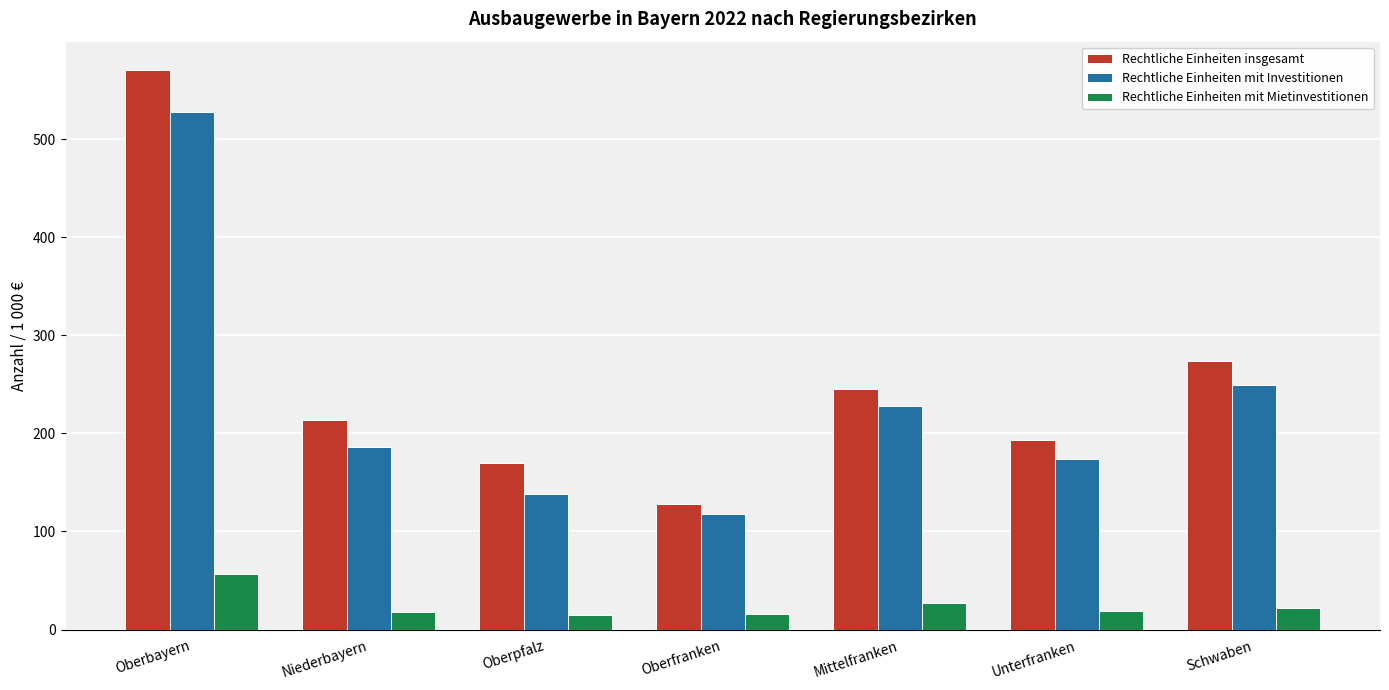

Which category has the highest value across all series?

Oberbayern